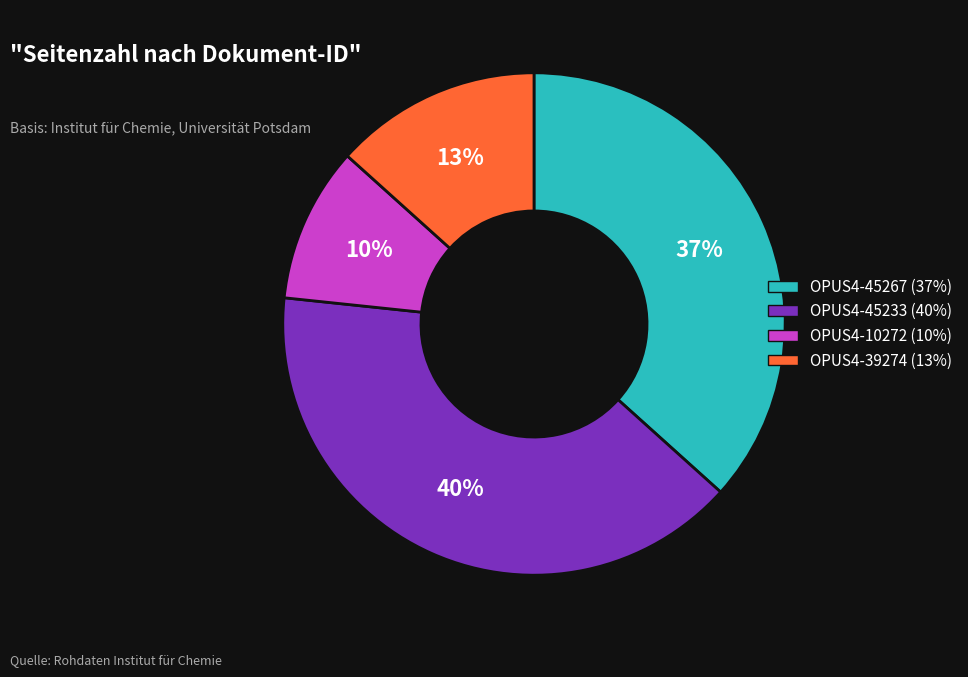

To the nearest percent, what portion does OPUS4-10272 represent?

10%